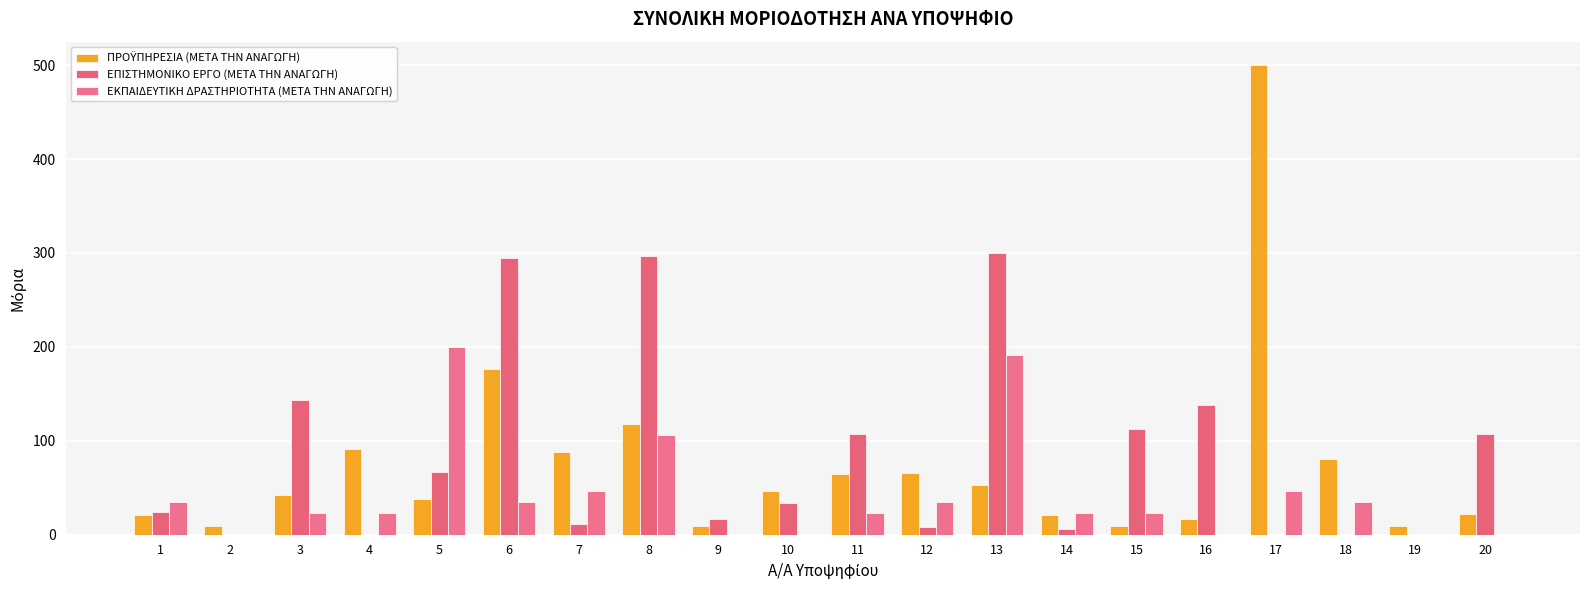

At which category does the chart reach its minimum across all series?

2